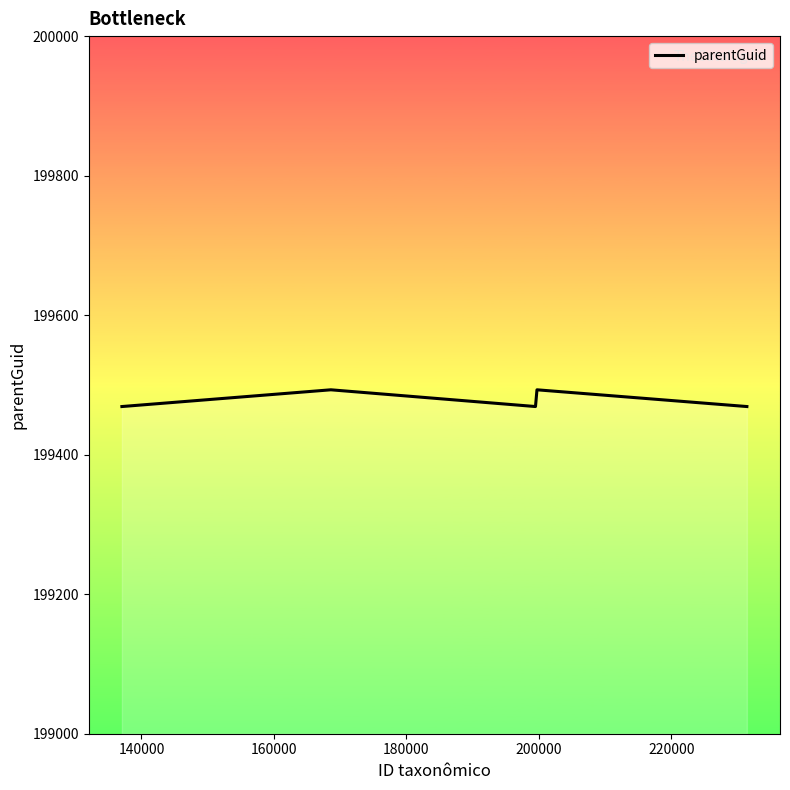

What is the smallest value displayed?

199469